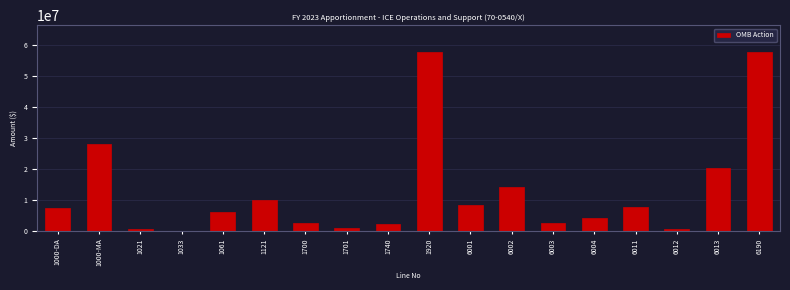

What is the sum of all values?

231010464